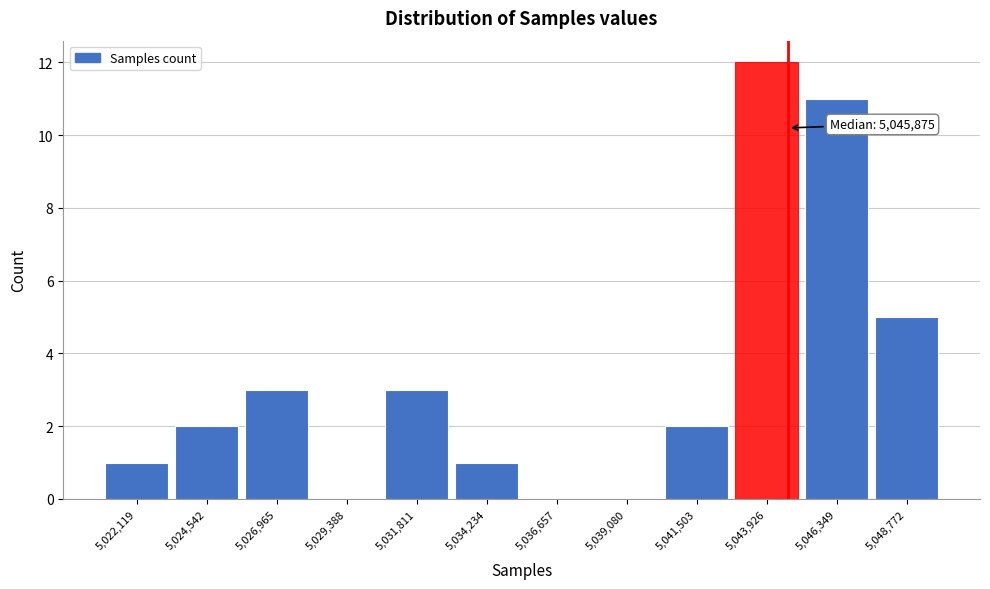

Reading right to left, extract all data points from this chart.

5,048,772=5	5,046,349=11	5,043,926=12	5,041,503=2	5,039,080=0	5,036,657=0	5,034,234=1	5,031,811=3	5,029,388=0	5,026,965=3	5,024,542=2	5,022,119=1